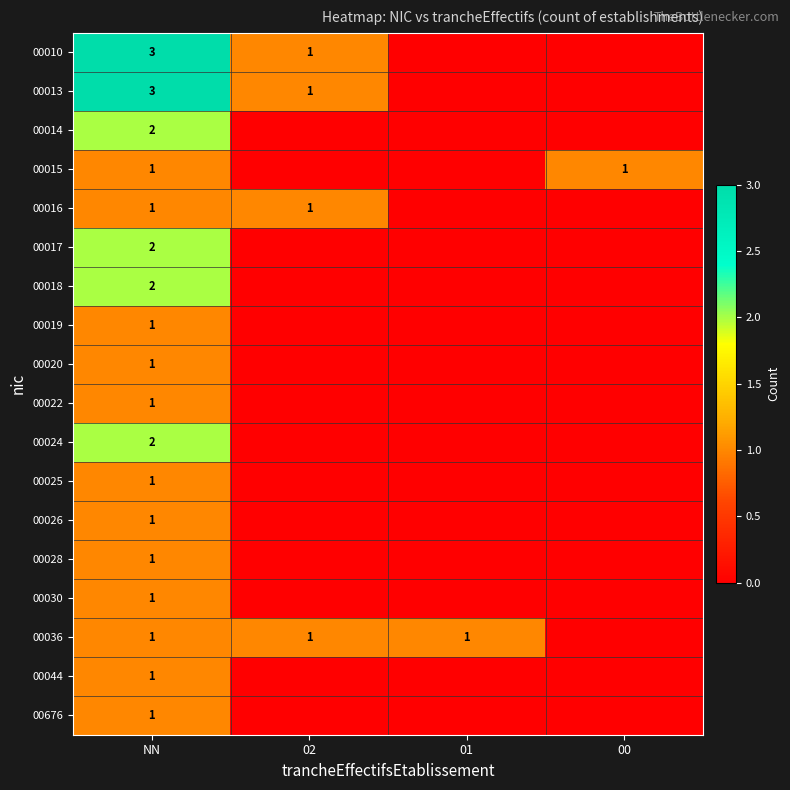

True or false: 00676 has a value of 2 at NN.

False